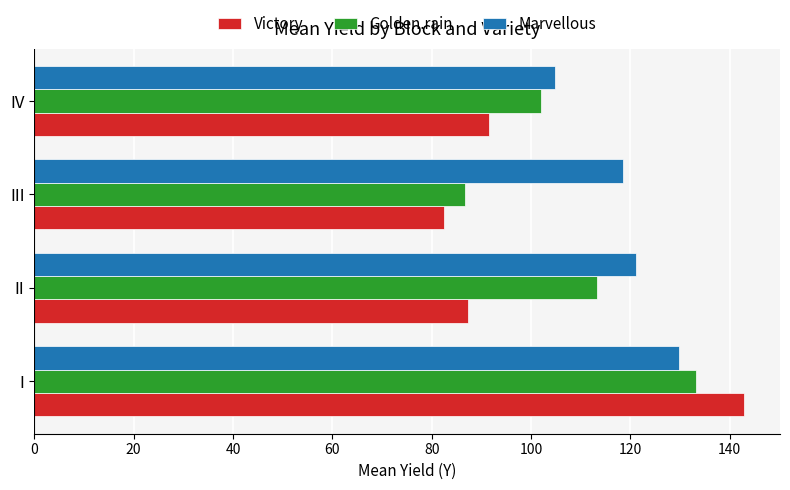

Which series has the largest total across all categories?

Marvellous